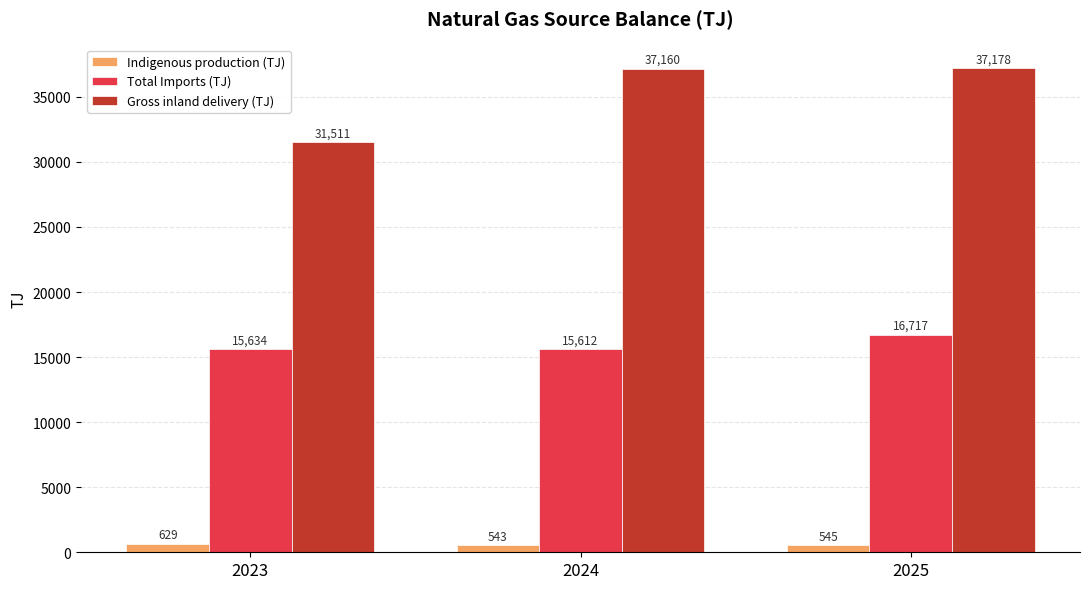

Does the chart contain any negative values?

No